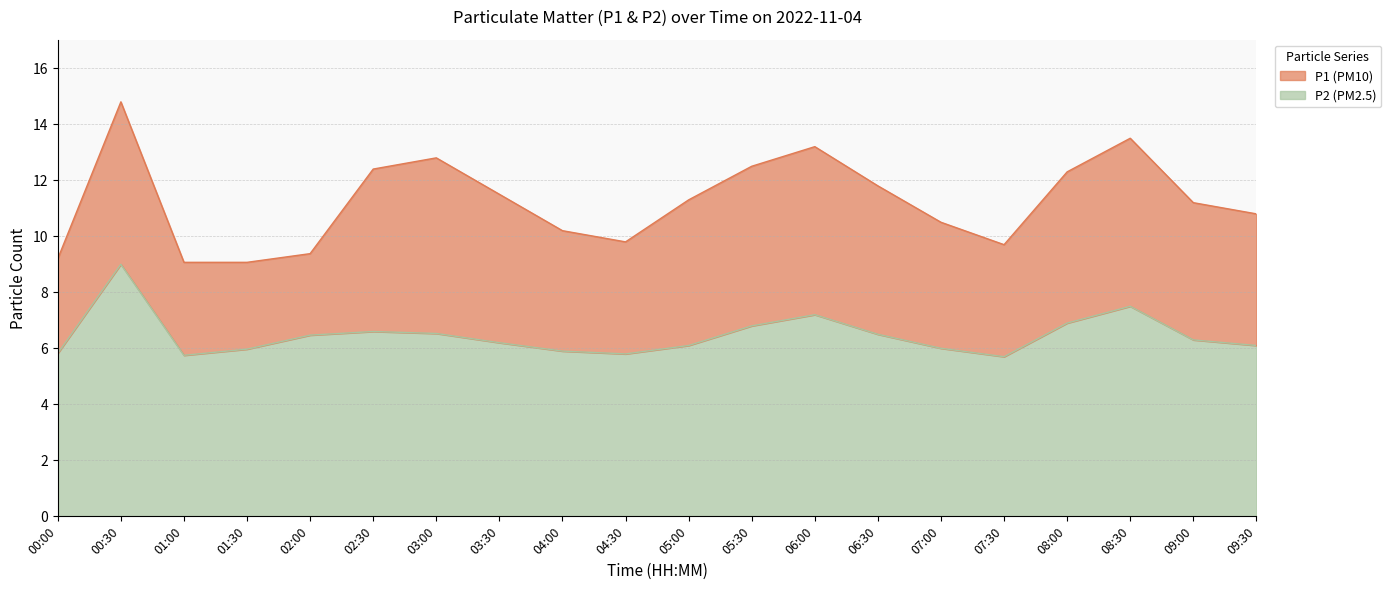

The value of P1 at 02:30 is 6.9. True or false?

False